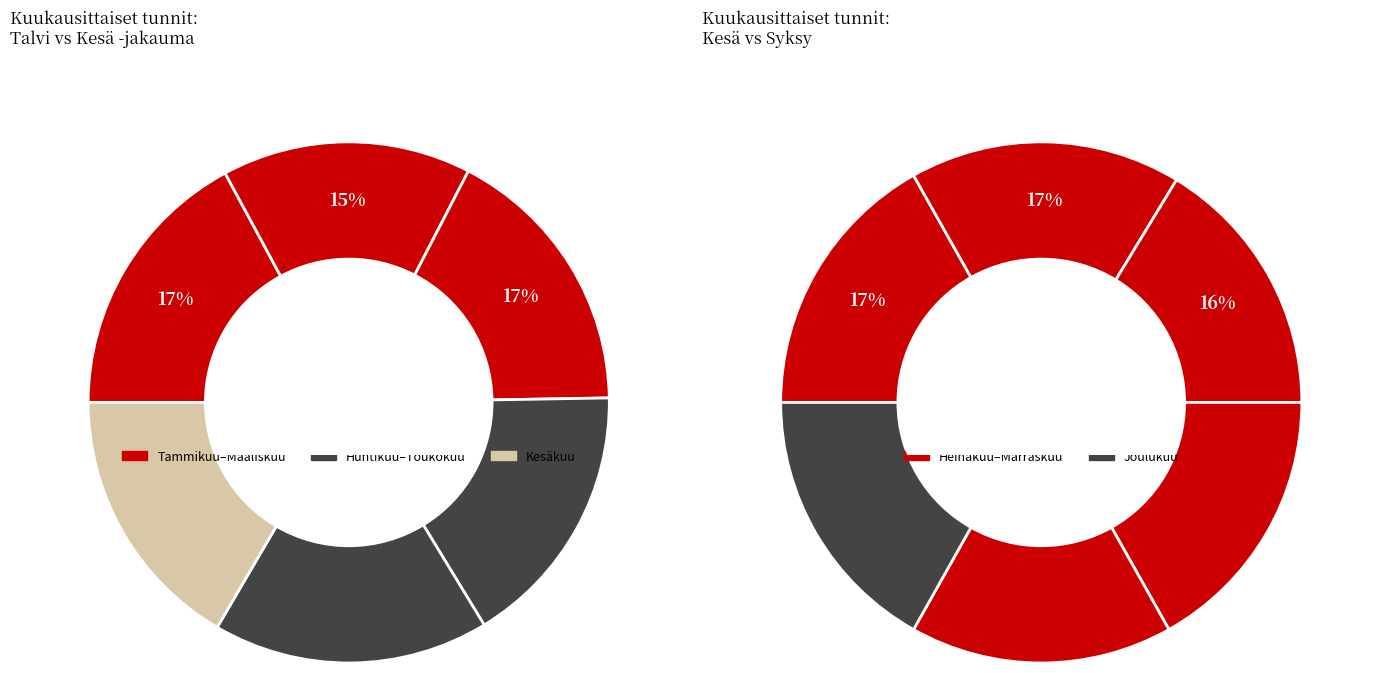

What is the largest slice in the pie chart?

Tammikuu